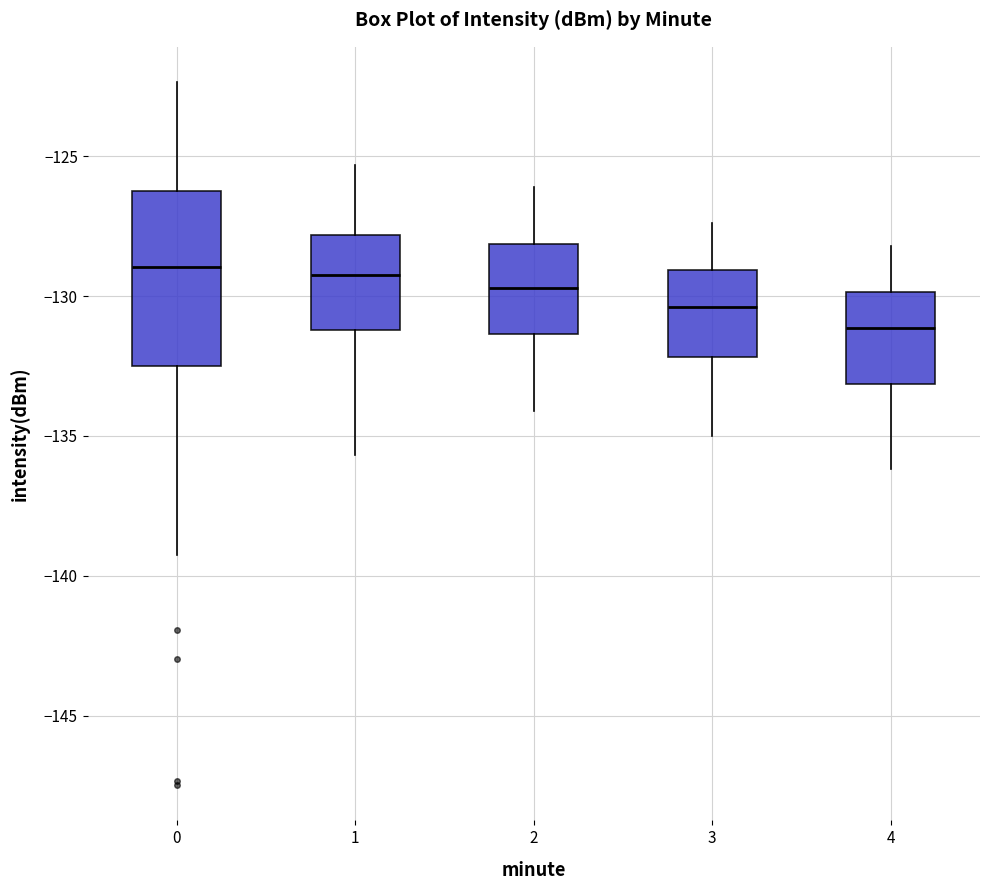

Reading left to right, read every box against the y-axis: the position of its median line, the range the box covers, and the ends of its whiskers. The values are not printed on the chart, so give them approximately, as read against the axis.

0: median -129.0, box -132.5 to -126.0, whiskers -139.5 to -122.5
1: median -129.5, box -131.0 to -128.0, whiskers -135.5 to -125.5
2: median -129.5, box -131.5 to -128.0, whiskers -134.0 to -126.0
3: median -130.5, box -132.0 to -129.0, whiskers -135.0 to -127.5
4: median -131.0, box -133.0 to -130.0, whiskers -136.0 to -128.0